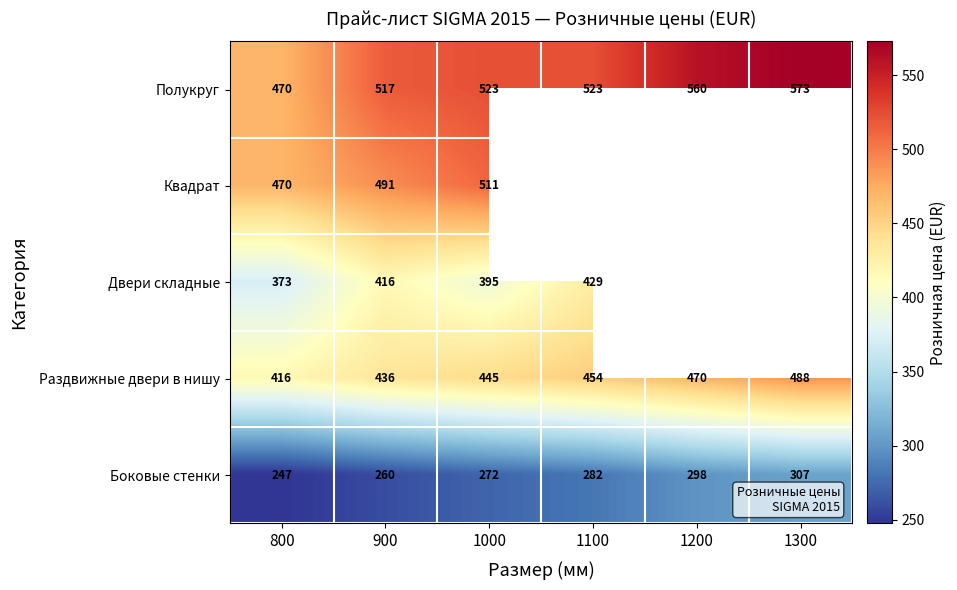

The value of Боковые стенки at 800 is 83.3. True or false?

False